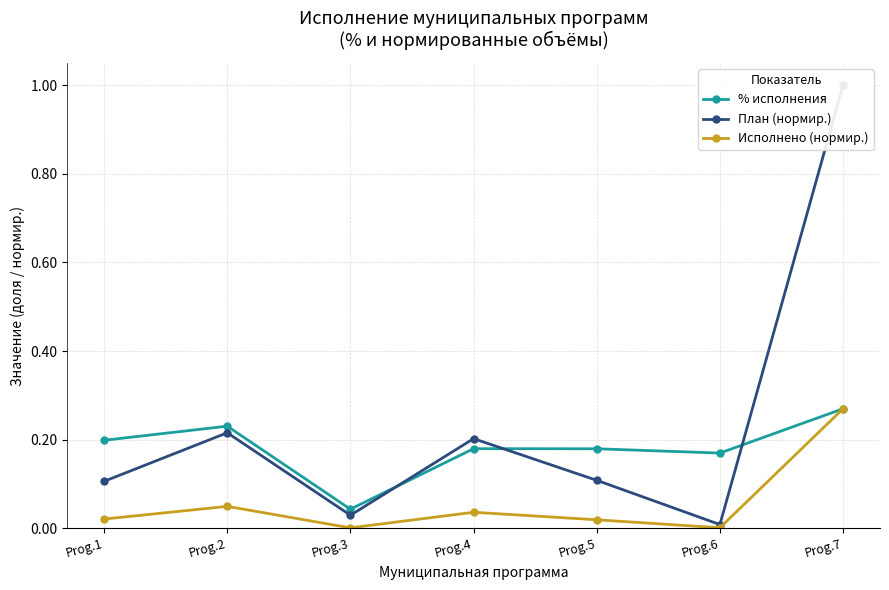

How many distinct data groups are displayed?

3